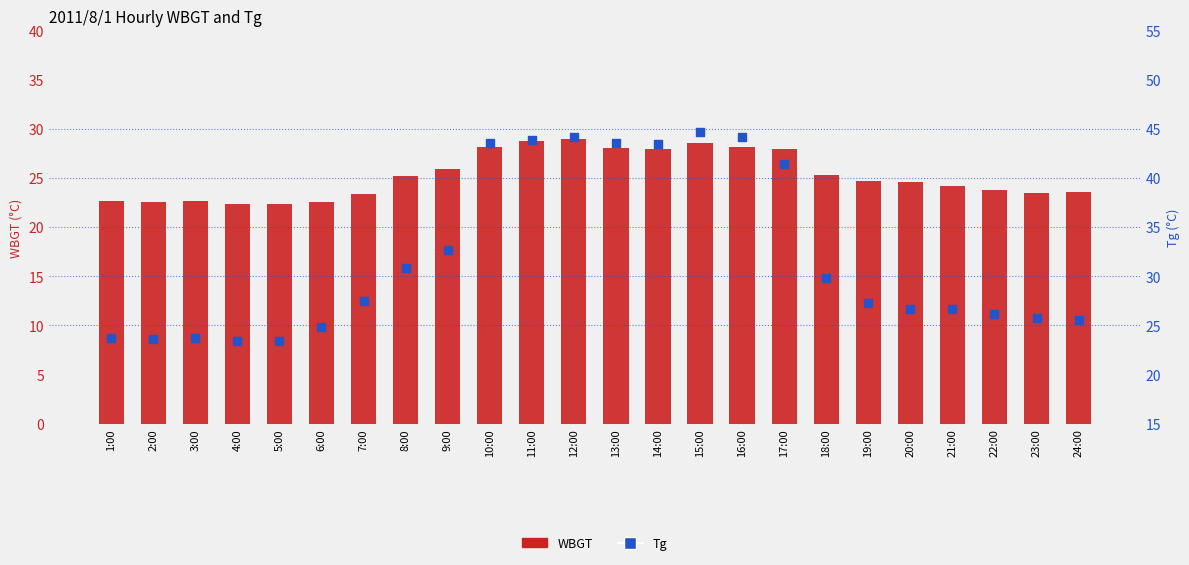

Which series reaches the maximum Y coordinate?

Tg